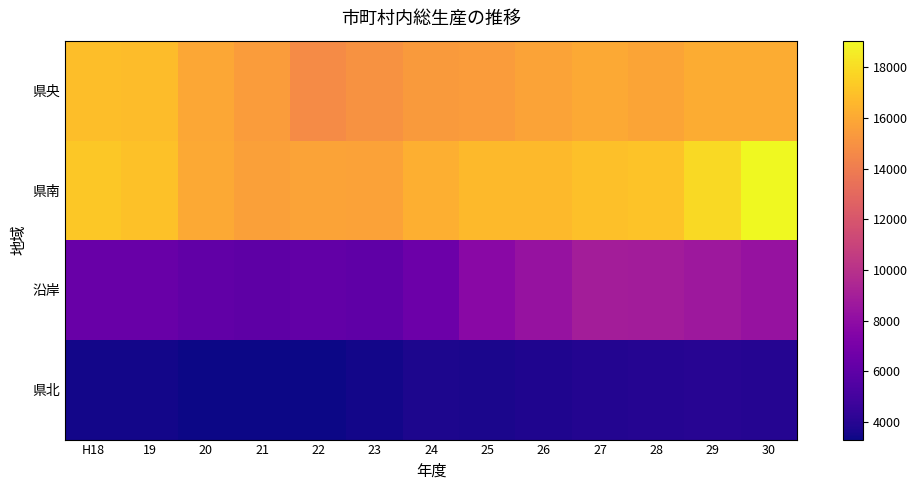

Reading left to right, extract all data points from this chart.

県央: H18=16882.5	19=16785.1	20=15947.9	21=15473.6	22=14688.0	23=15041.6	24=15378.9	25=15460.1	26=15767.8	27=15981.2	28=15824.2	29=16108.5	30=16102.7
県南: H18=17221.3	19=16985.4	20=16024.2	21=15609.5	22=15772.9	23=15669.5	24=16243.8	25=16687.6	26=16680.7	27=16919.5	28=17063.7	29=17914.1	30=19044.7
沿岸: H18=6418.7	19=6393.5	20=6092.5	21=5983.9	22=6148.5	23=6053.4	24=6525.6	25=7733.4	26=8337.0	27=8907.5	28=8865.0	29=8638.7	30=8293.0
県北: H18=3457.4	19=3474.2	20=3336.9	21=3302.8	22=3331.2	23=3456.9	24=3695.4	25=3635.7	26=3767.1	27=3867.3	28=3930.2	29=4006.1	30=3955.8